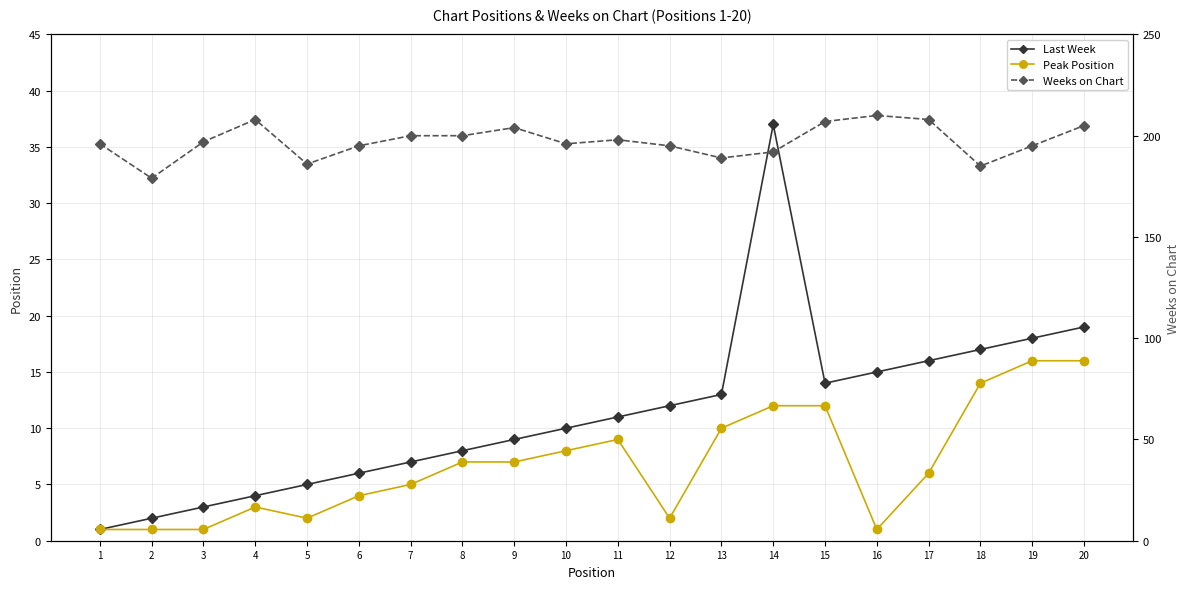

Which series changed the most between 10 and 14?

Last Week